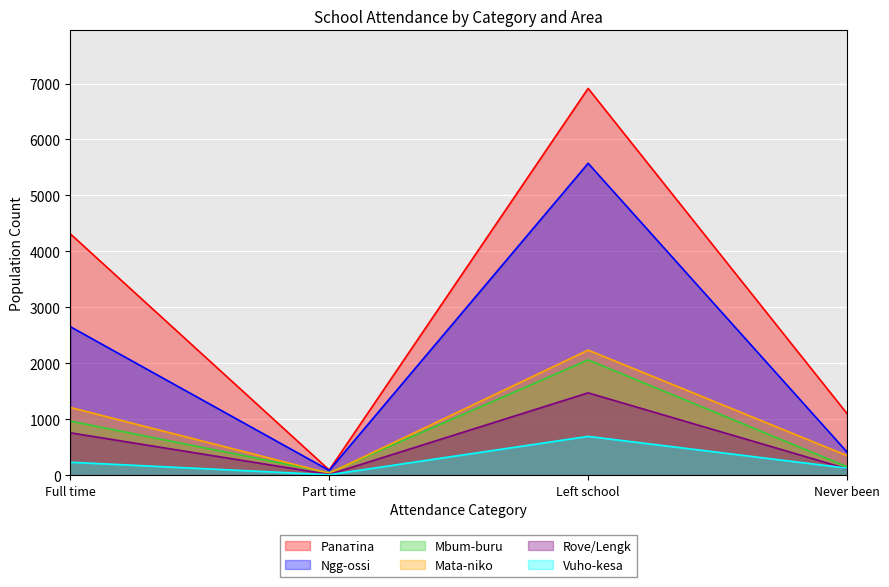

Which series changed the most between Part time and Left school?

Panатina